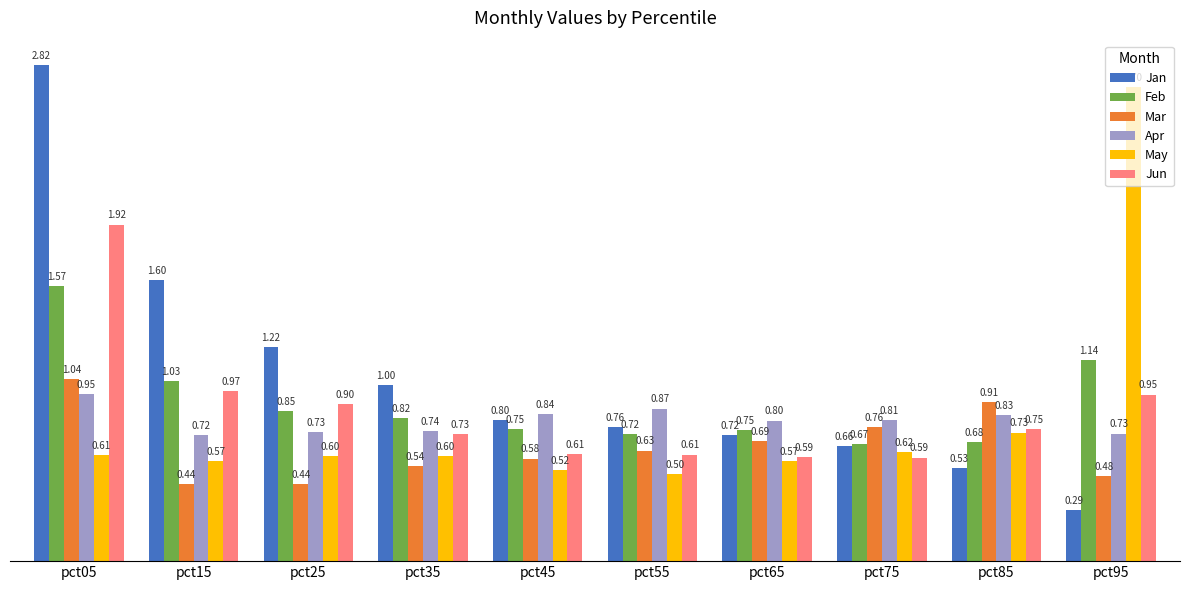

At which category is the sum across all series the highest?

pct05